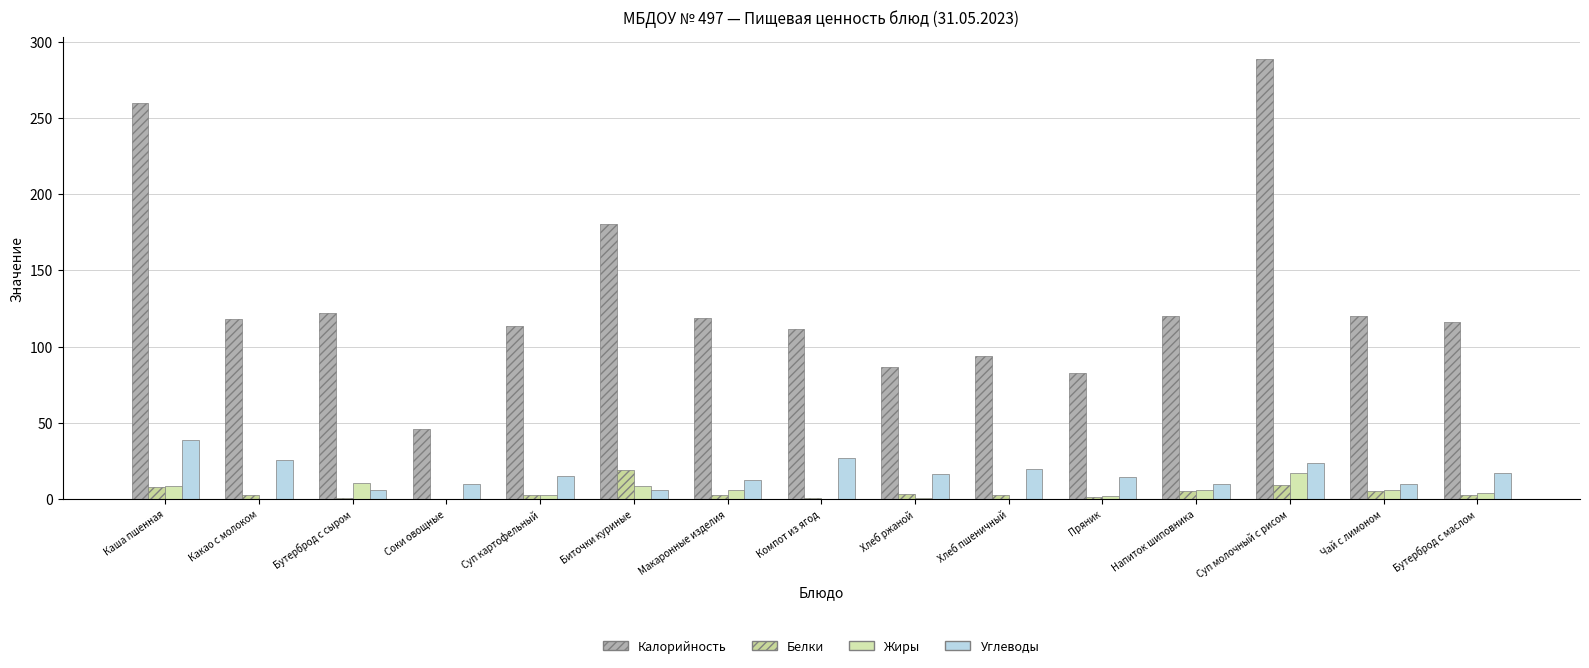

Where is Жиры nearest to the value 8?

Каша пшенная